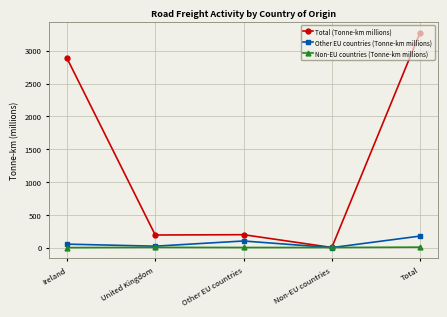

Where is the first local maximum for Other EU countries (Tonne-km millions)?

Other EU countries